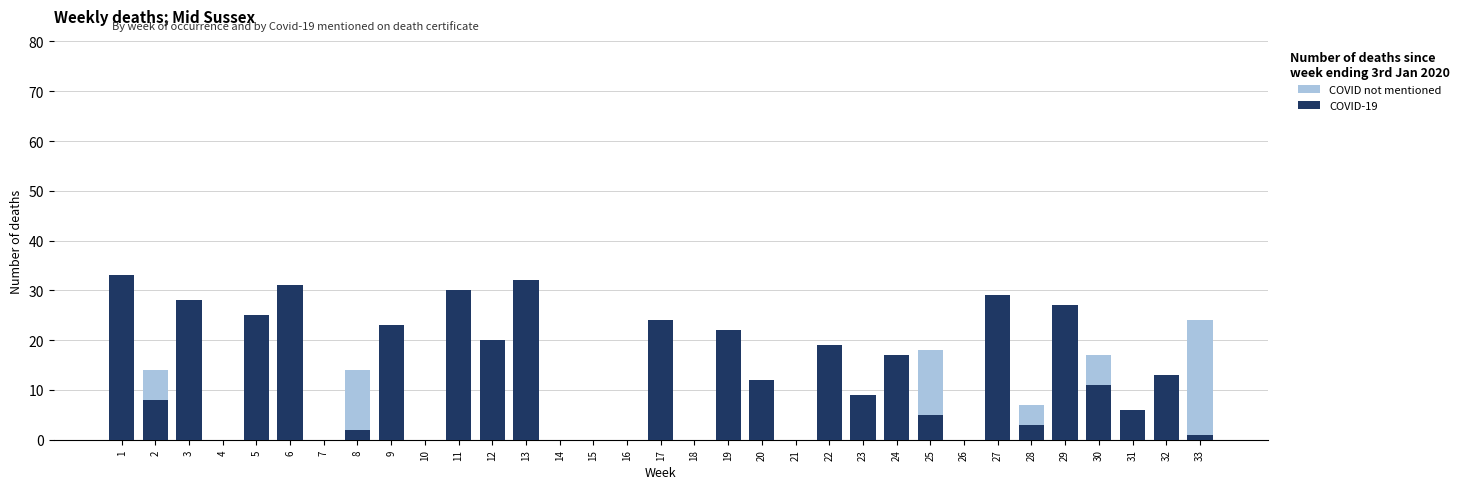

Which series has the widest spread of values?

COVID-19